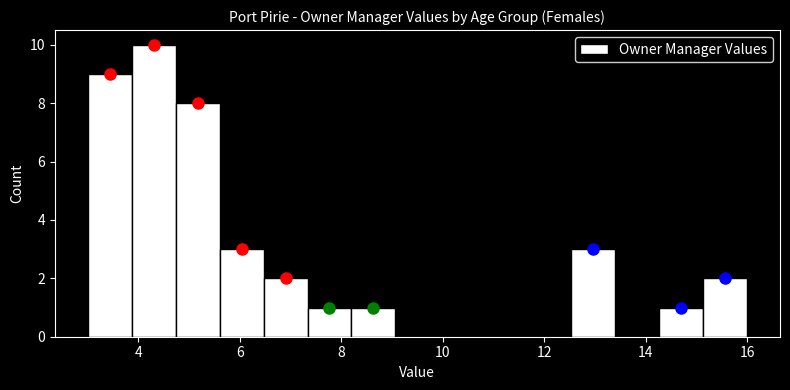

What is the height of the bar covering 4.8 to 5.6 on the x-axis? Neither the bar edges nor the heights are printed on the chart, so give them approximately, as read against the axes.

8